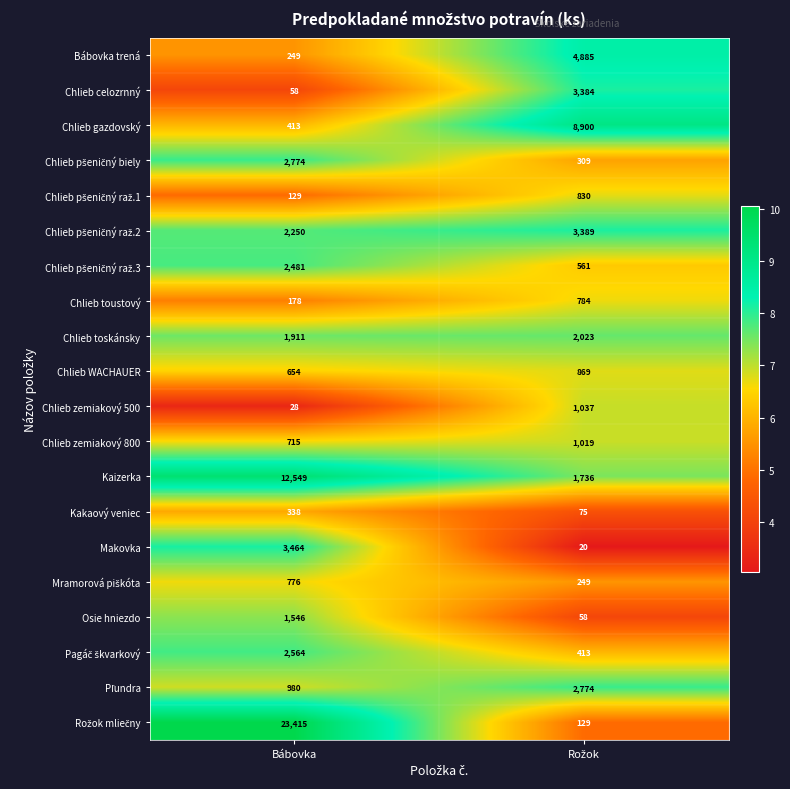

Which label corresponds to the largest value in the chart?

Bábovka